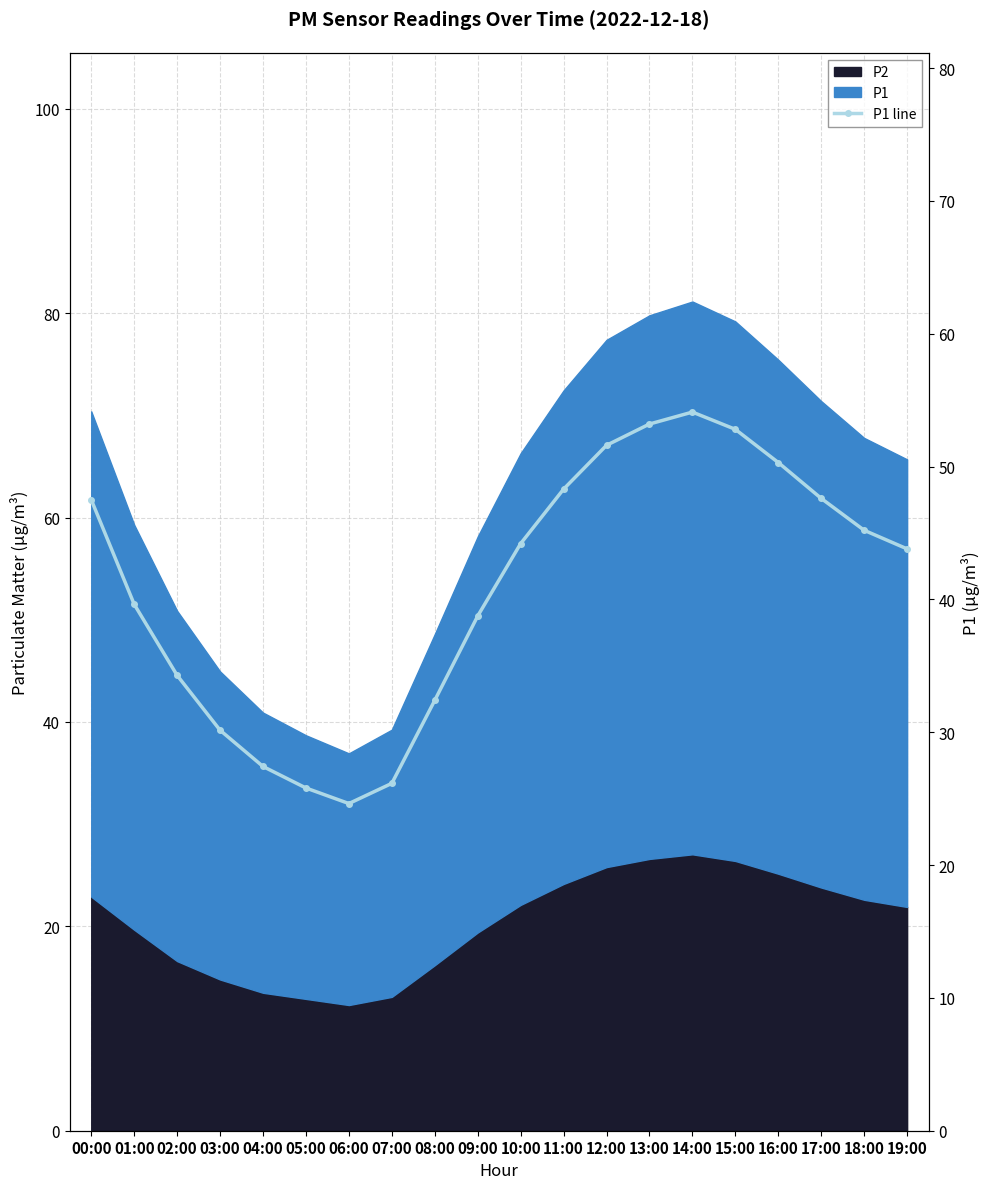

What is the sum of the values at 12:00 and 08:00?

84.0